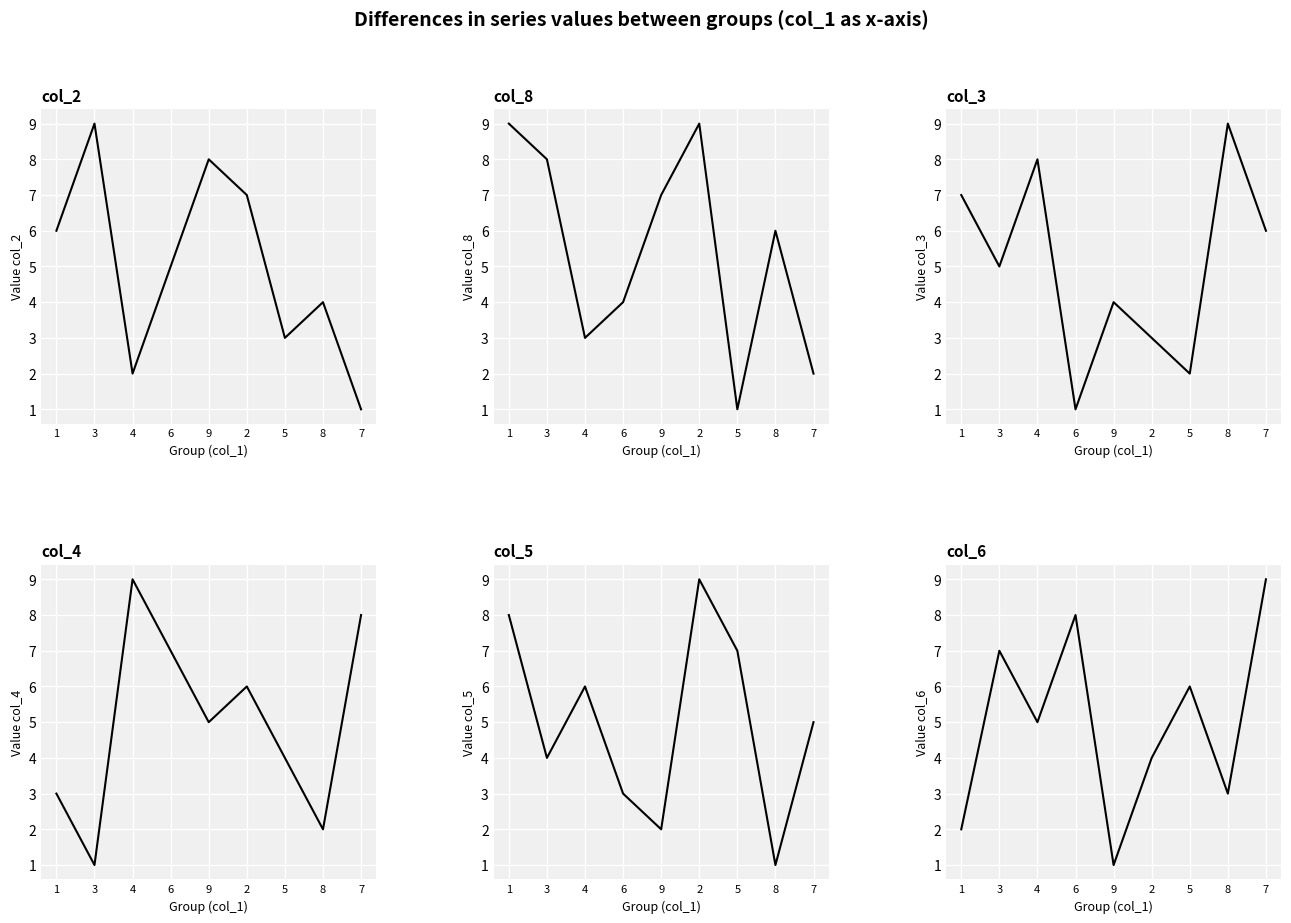

Which category has the highest value across all series?

3